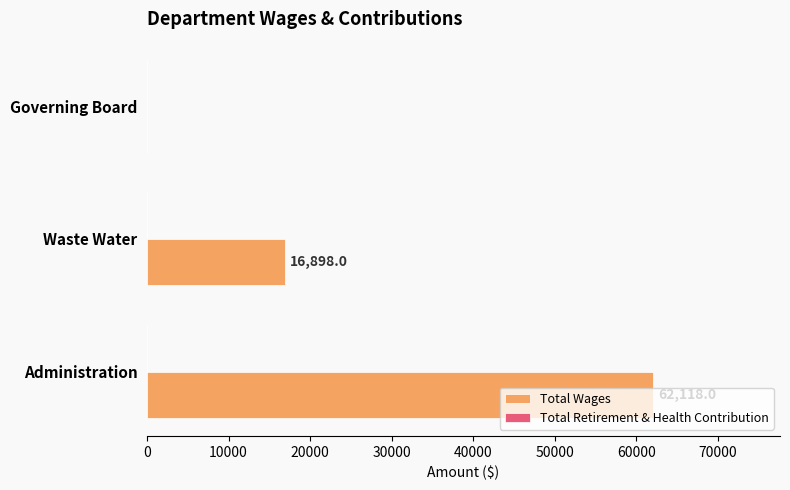

What is the change in value from Administration to Waste Water?

-45220